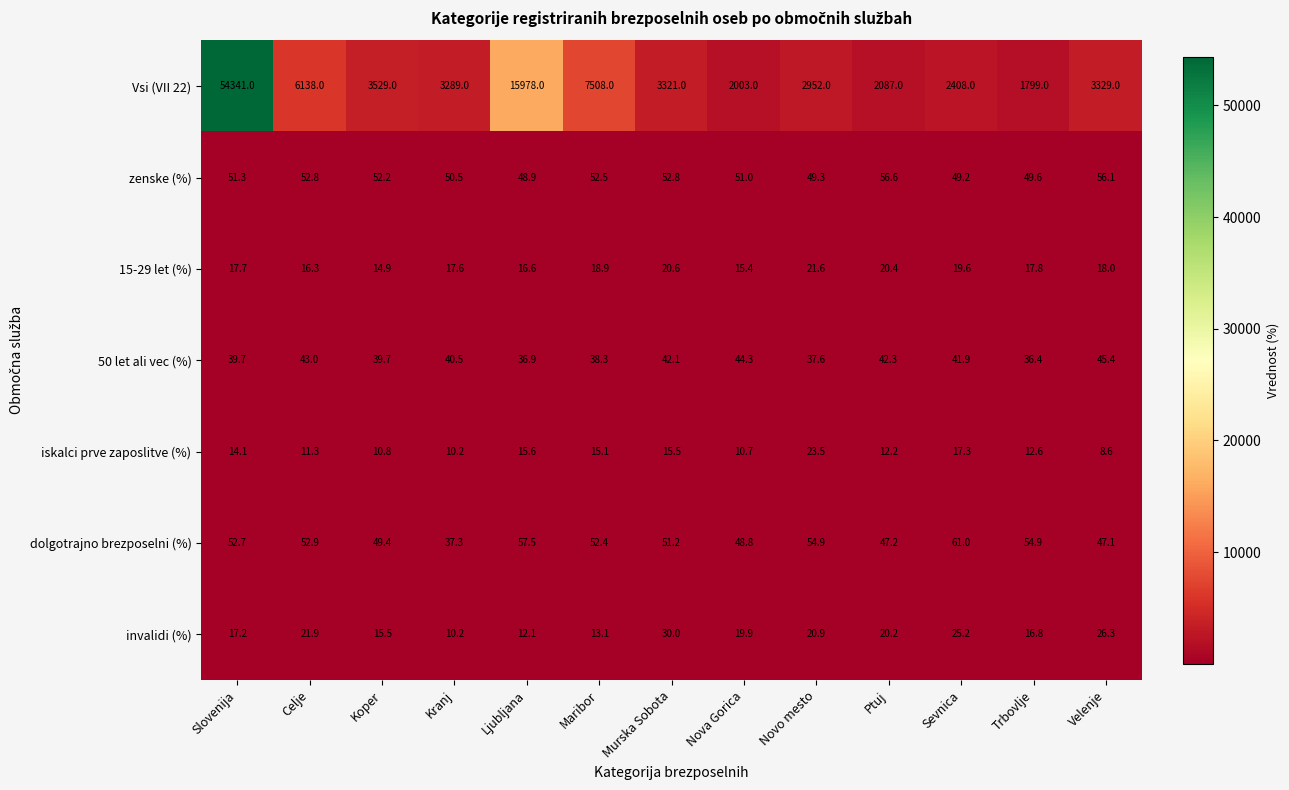

At which label does invalidi (%) first exceed 19?

Celje